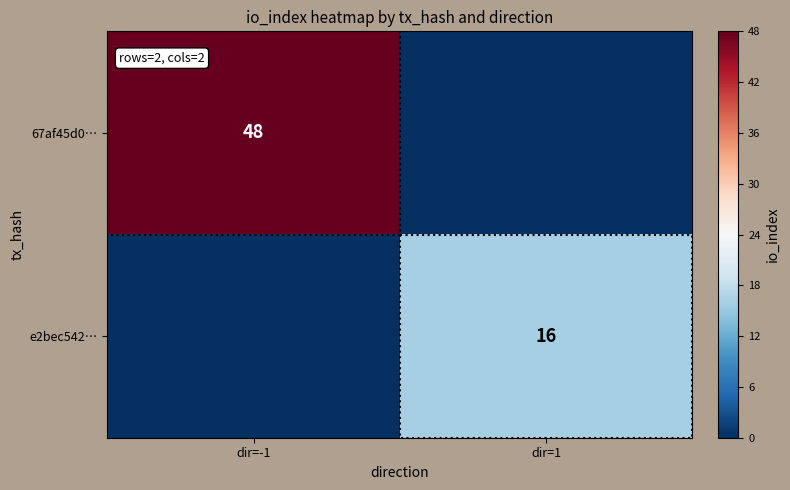

Is the value of e2bec542… at dir=1 greater than the value of 67af45d0… at dir=-1?

No